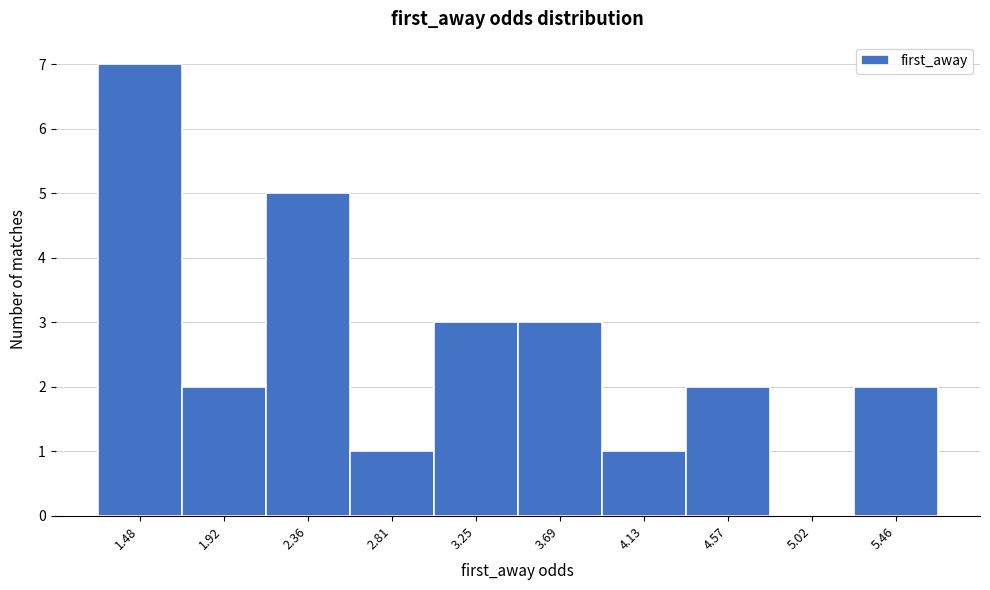

Reading right to left, transcribe all the data shown in this chart.

5.46=2	5.02=0	4.57=2	4.13=1	3.69=3	3.25=3	2.81=1	2.36=5	1.92=2	1.48=7